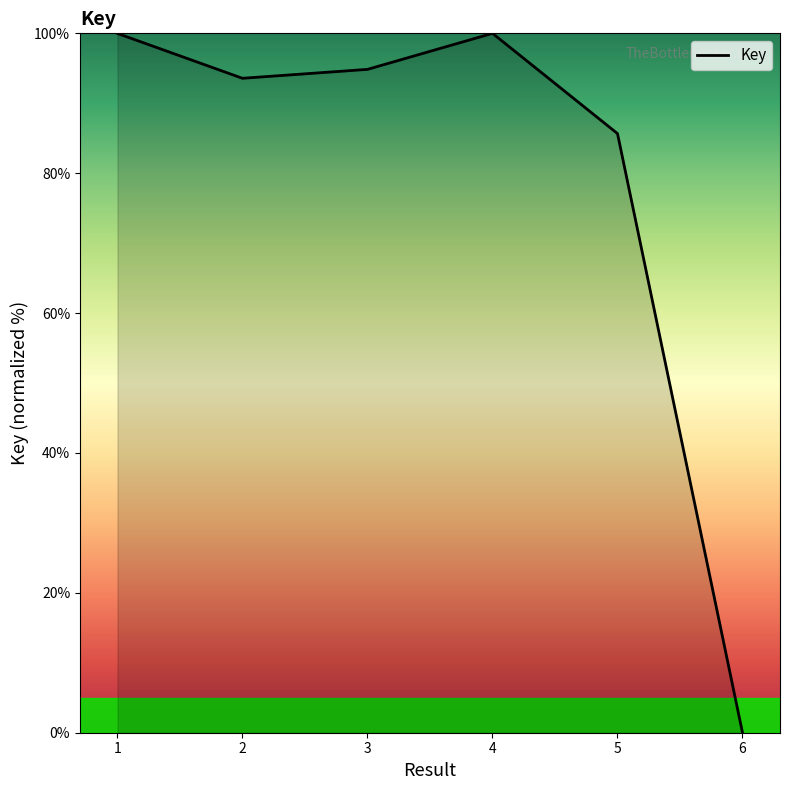

What is the average value?

79.0